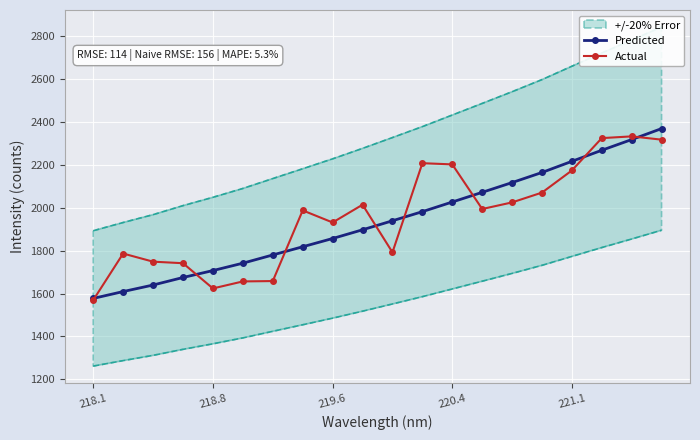

What is the lowest value of the Actual series?

1569.1